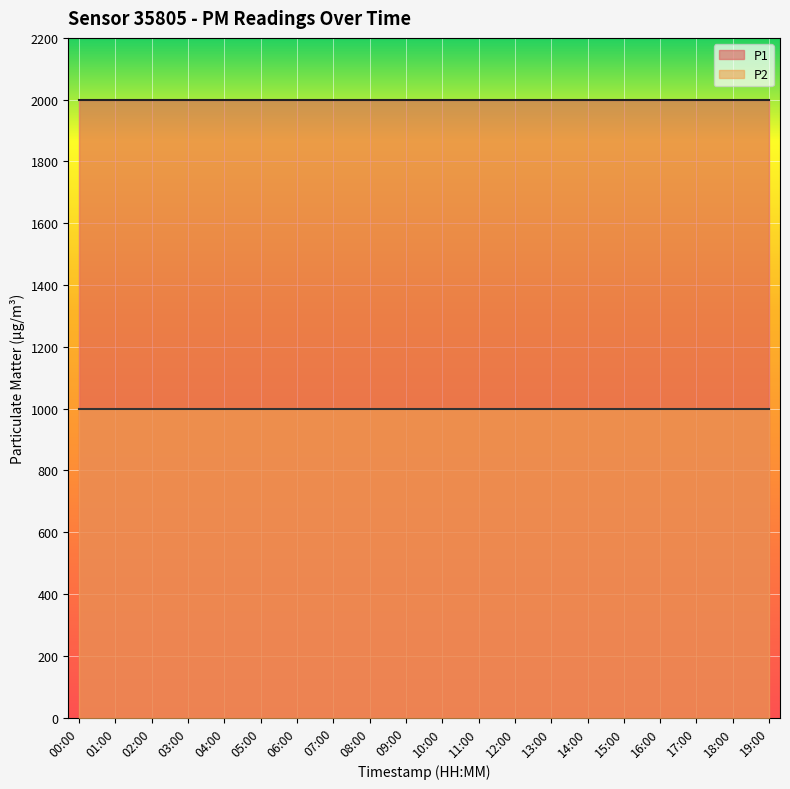

True or false: P2 and P1 intersect in this chart.

False